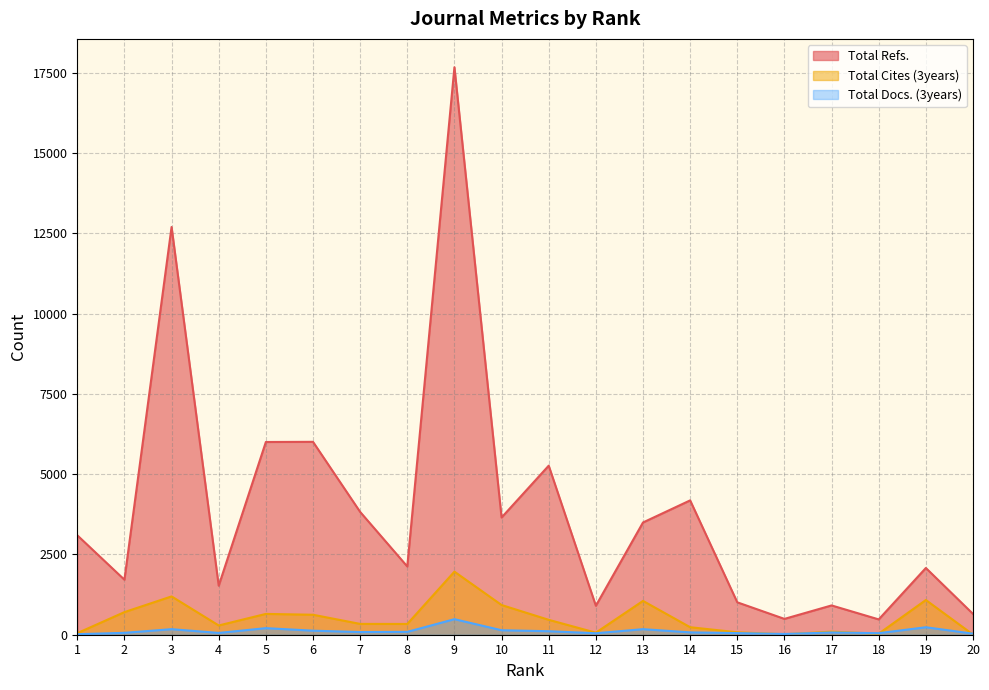

Reading right to left, what are all the values shown in this chart?

Total Refs.: 648	2078	477	912	493	1009	4183	3495	902	5264	3650	17669	2125	3824	6006	6001	1526	12695	1713	3096
Total Cites (3years): 5	1081	32	96	15	76	234	1053	64	464	925	1964	335	337	622	648	288	1193	704	49
Total Docs. (3years): 33	233	48	70	23	51	73	173	46	109	140	484	89	83	126	205	56	173	59	16